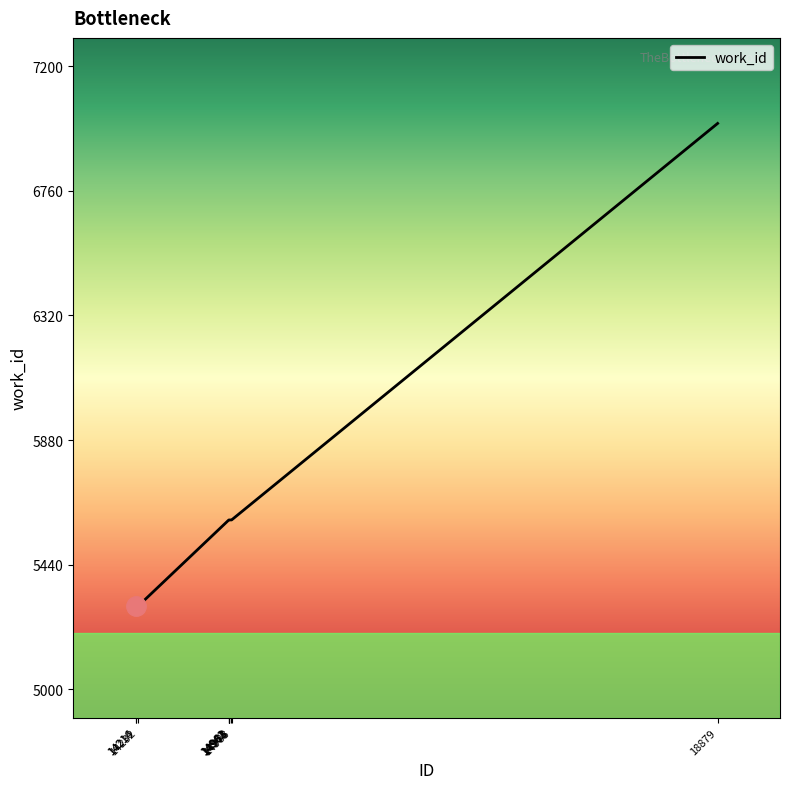

What is the greatest value displayed?

6998